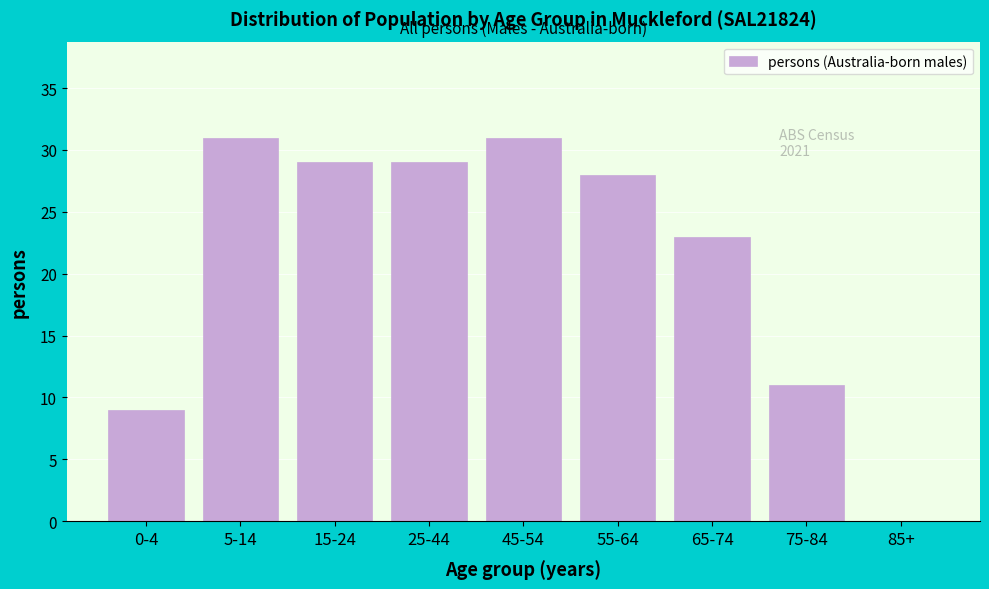

Reading left to right, what are all the values shown in this chart?

0-4=9	5-14=31	15-24=29	25-44=29	45-54=31	55-64=28	65-74=23	75-84=11	85+=0